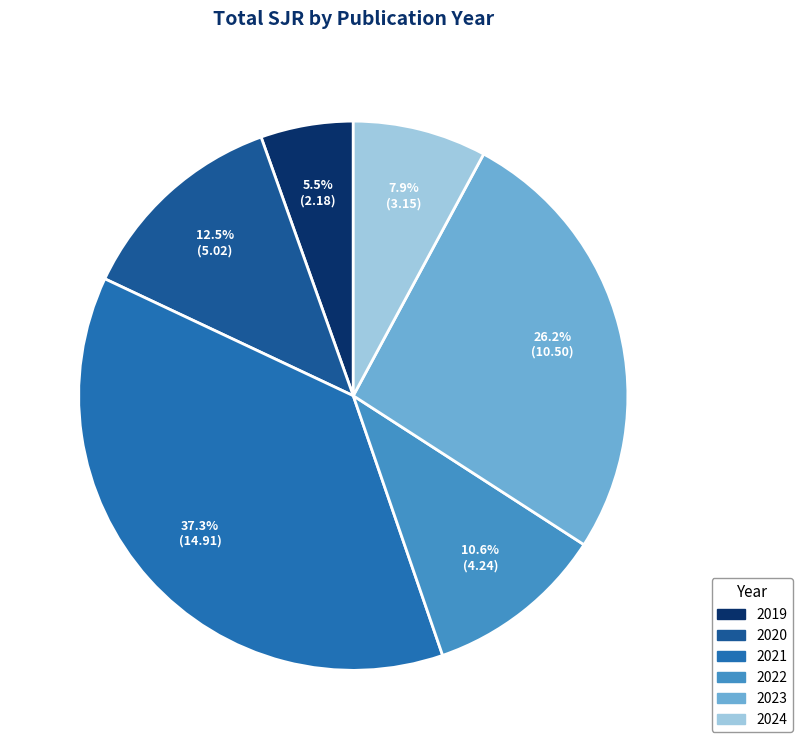

Combined, do 2019 and 2023 account for over 50%?

No